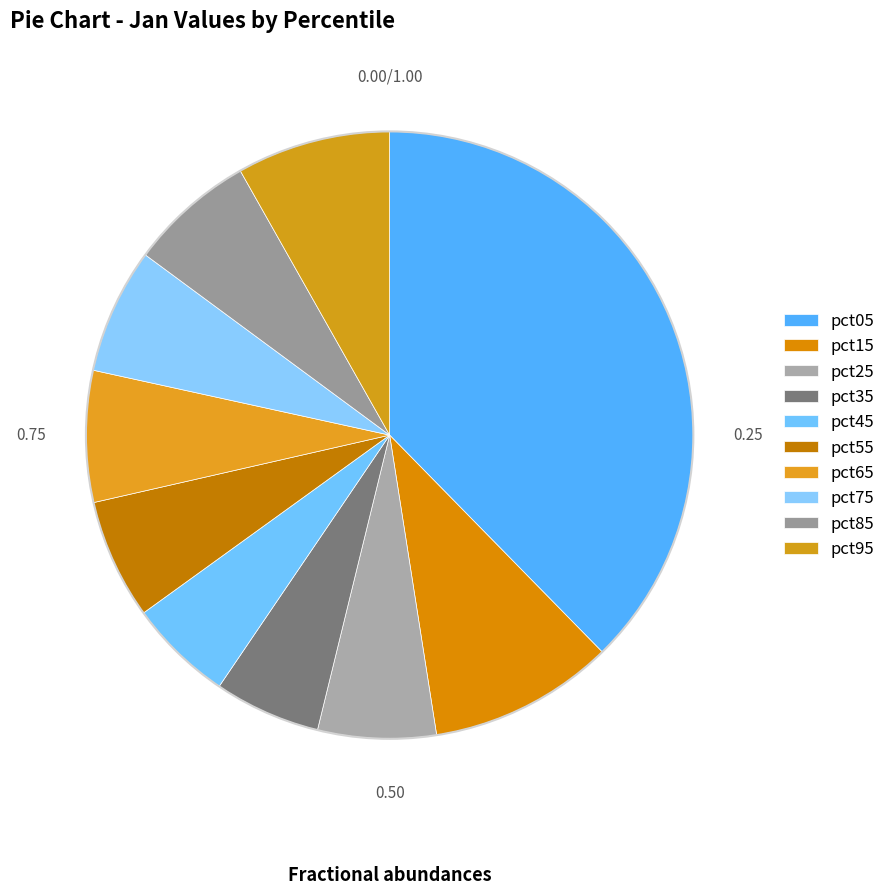

Count the number of slices in the pie.

10